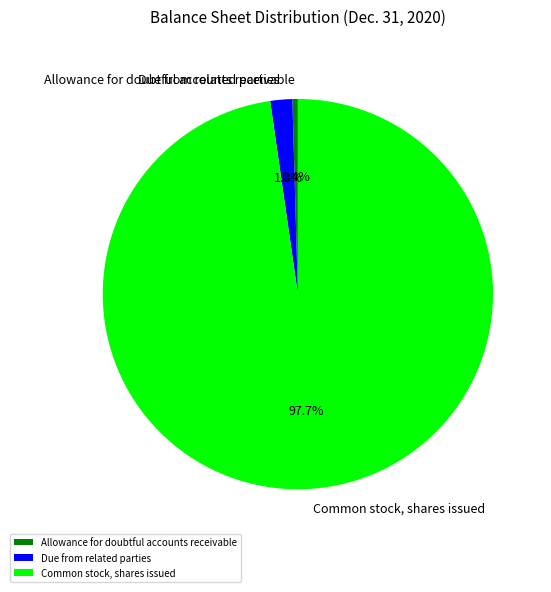

To the nearest percent, what is the combined percentage of Common stock, shares issued and Allowance for doubtful accounts receivable?

98%